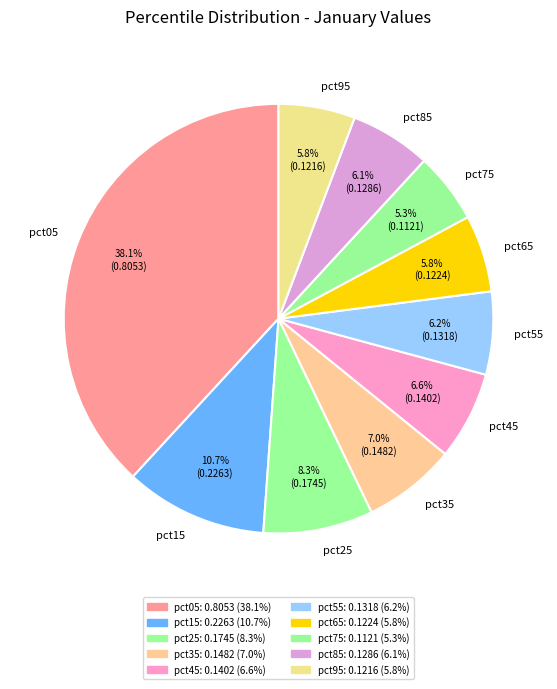

To the nearest percent, what is the difference between the largest and smallest slice percentages?

33%